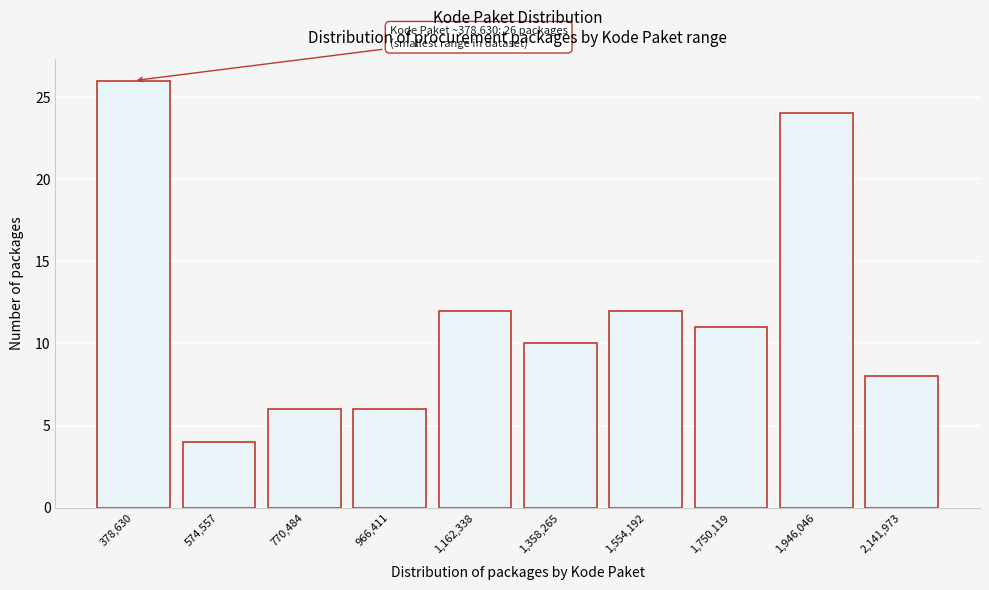

Reading left to right, transcribe all the data shown in this chart.

378,630=26	574,557=4	770,484=6	966,411=6	1,162,338=12	1,358,265=10	1,554,192=12	1,750,119=11	1,946,046=24	2,141,973=8